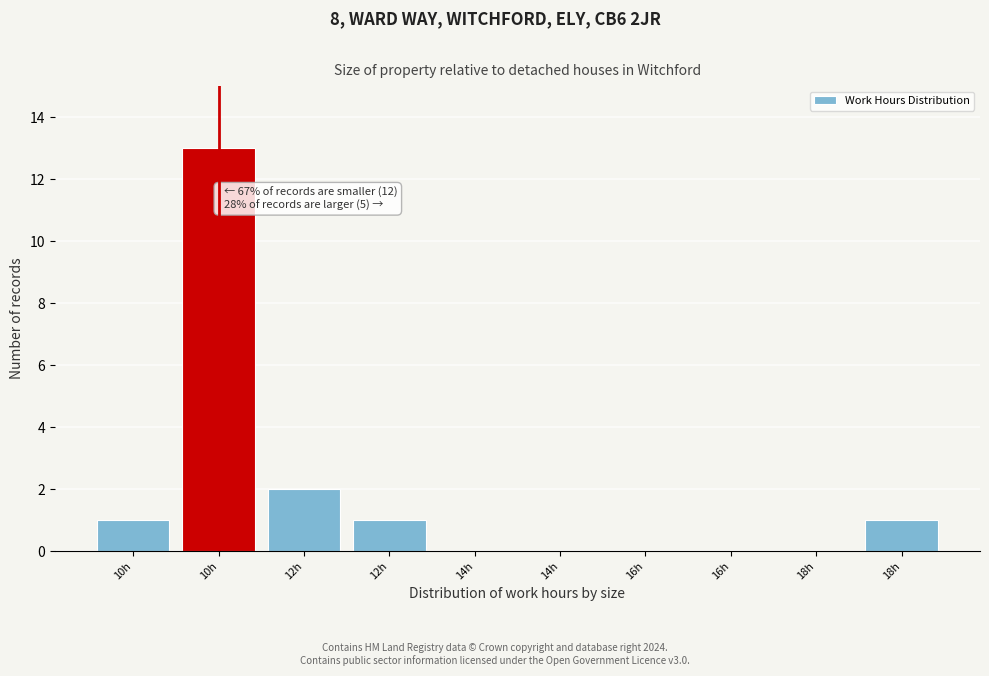

How many data points does each series have?

10